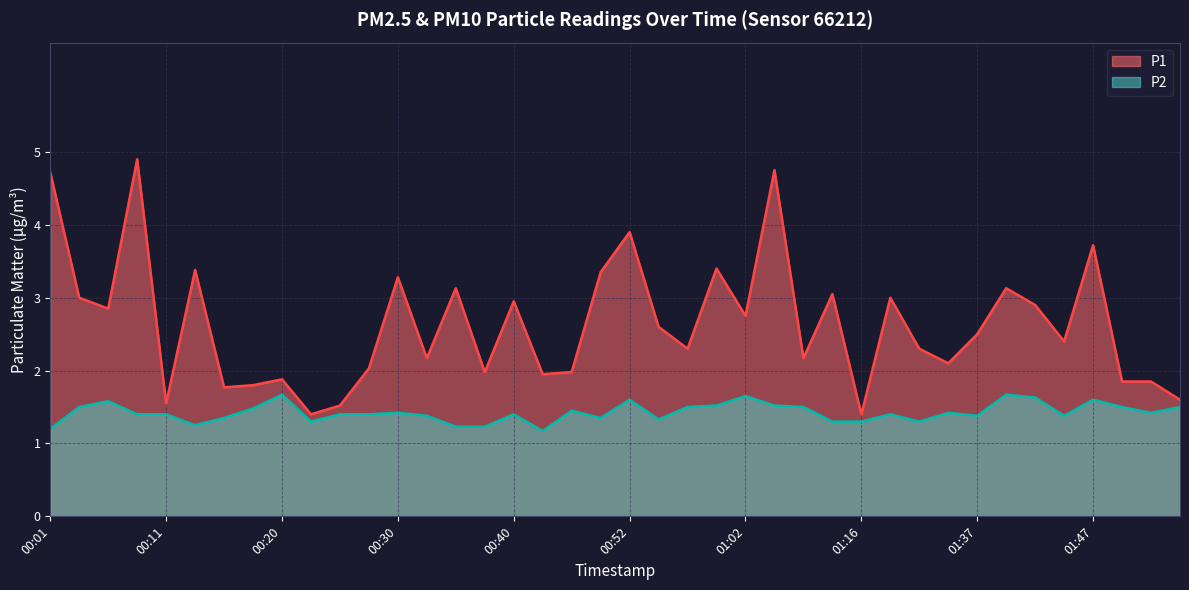

The P1 series shows 3.0 at 01:13. True or false?

True